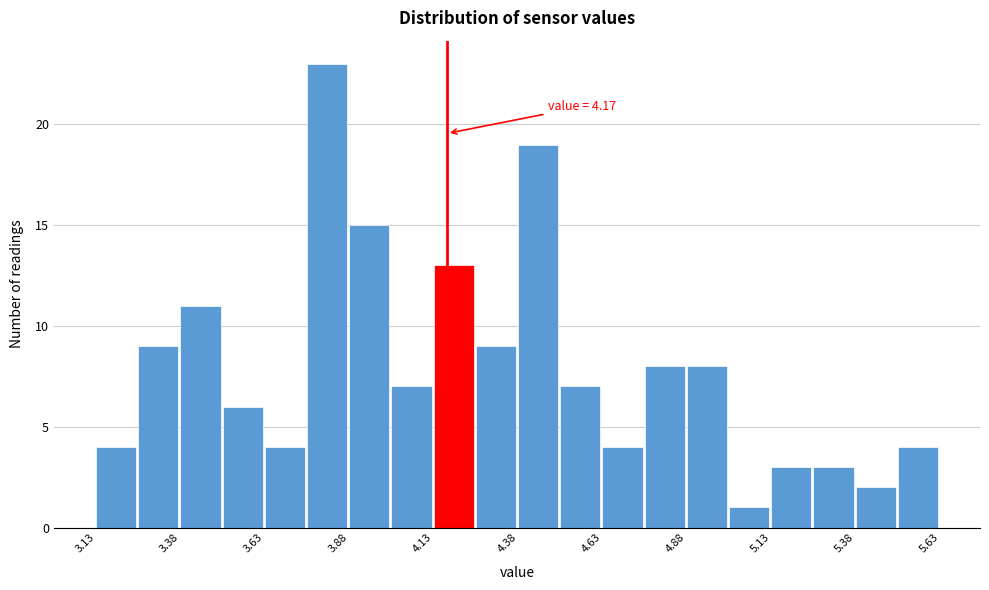

Read against the x-axis, roughly where is the centre of the tallest bar?

3.80